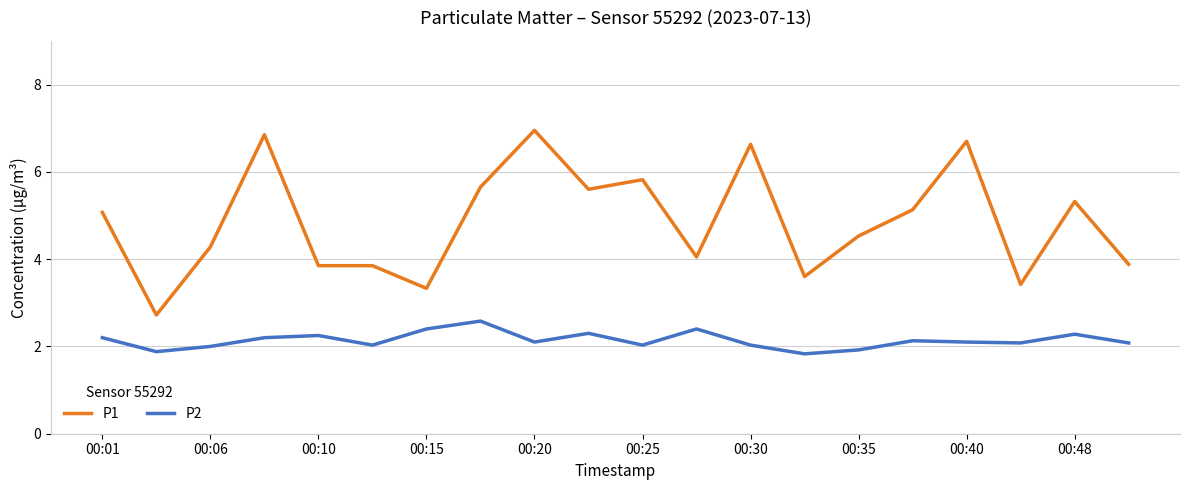

What are all the series names shown in the legend?

P1, P2